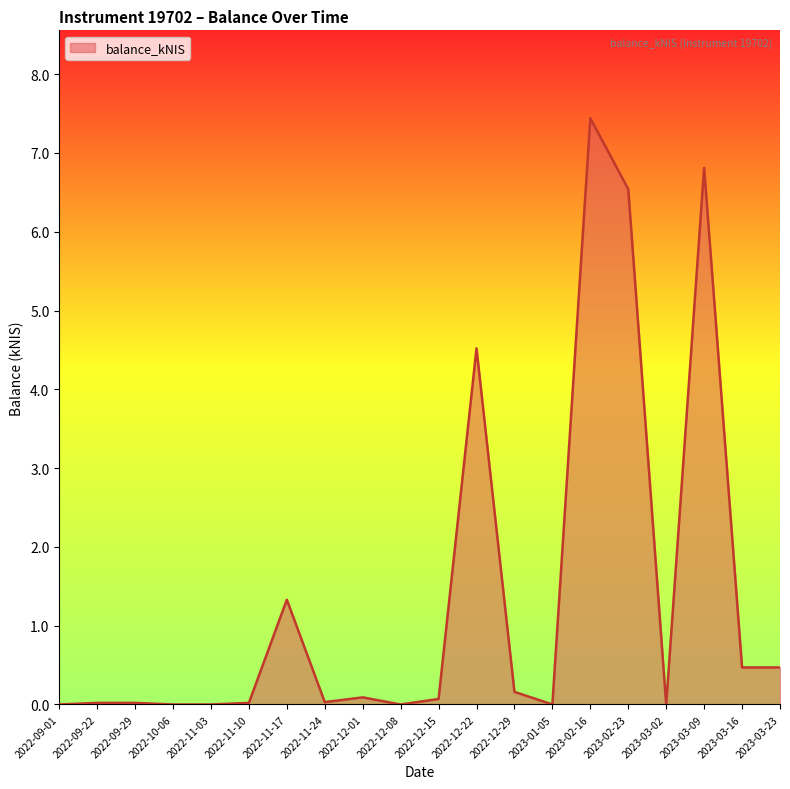

What is the sum of the values at 2023-03-23 and 2023-01-05?

0.5